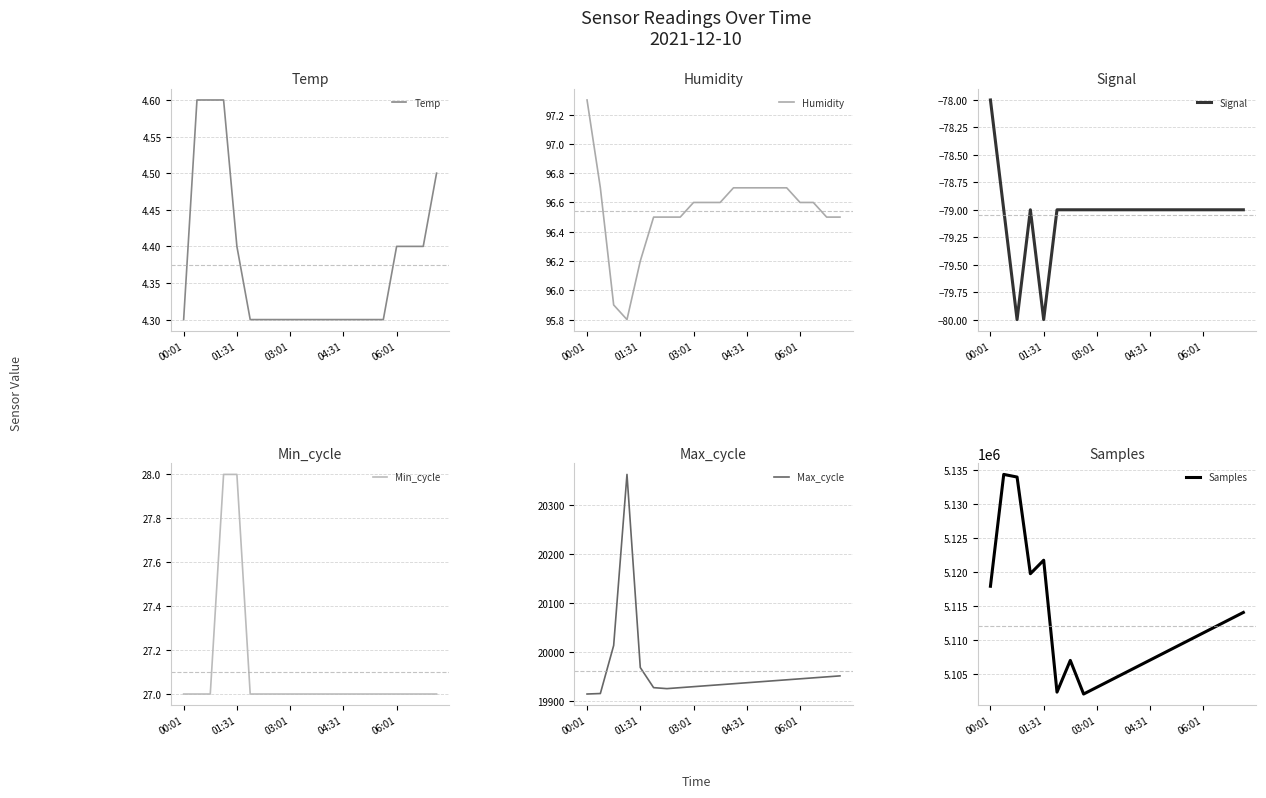

How many values in the Signal series exceed -79?

1